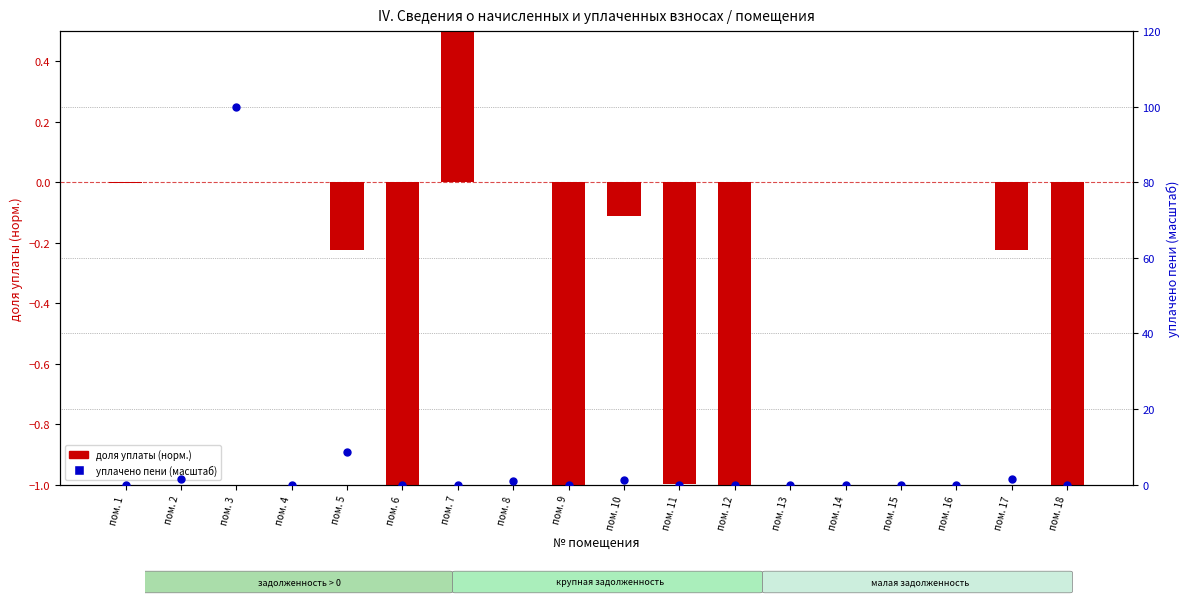

Which series has the largest total across all categories?

уплачено пени (масштаб)